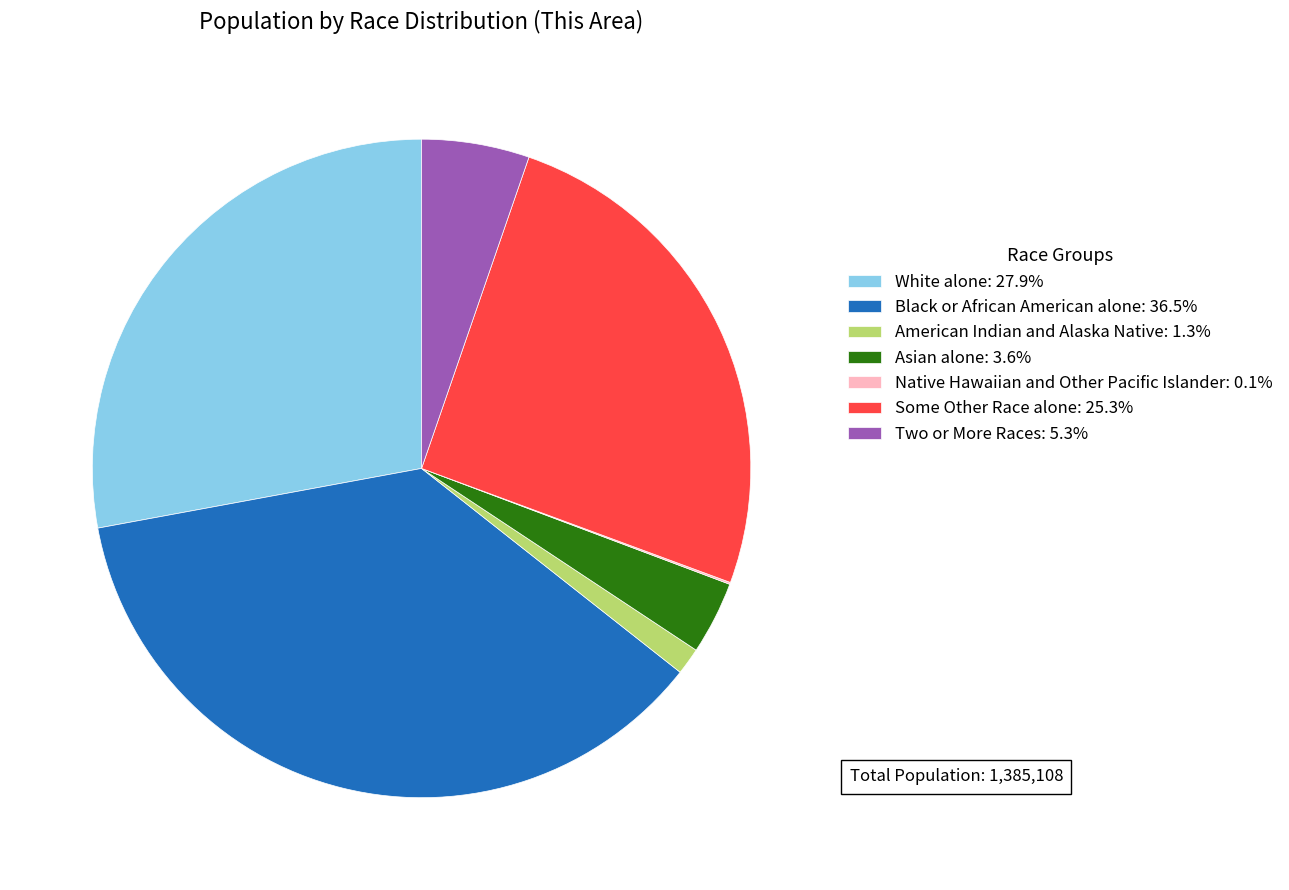

Combined, do Asian alone: 3.6% and White alone: 27.9% account for over 50%?

No